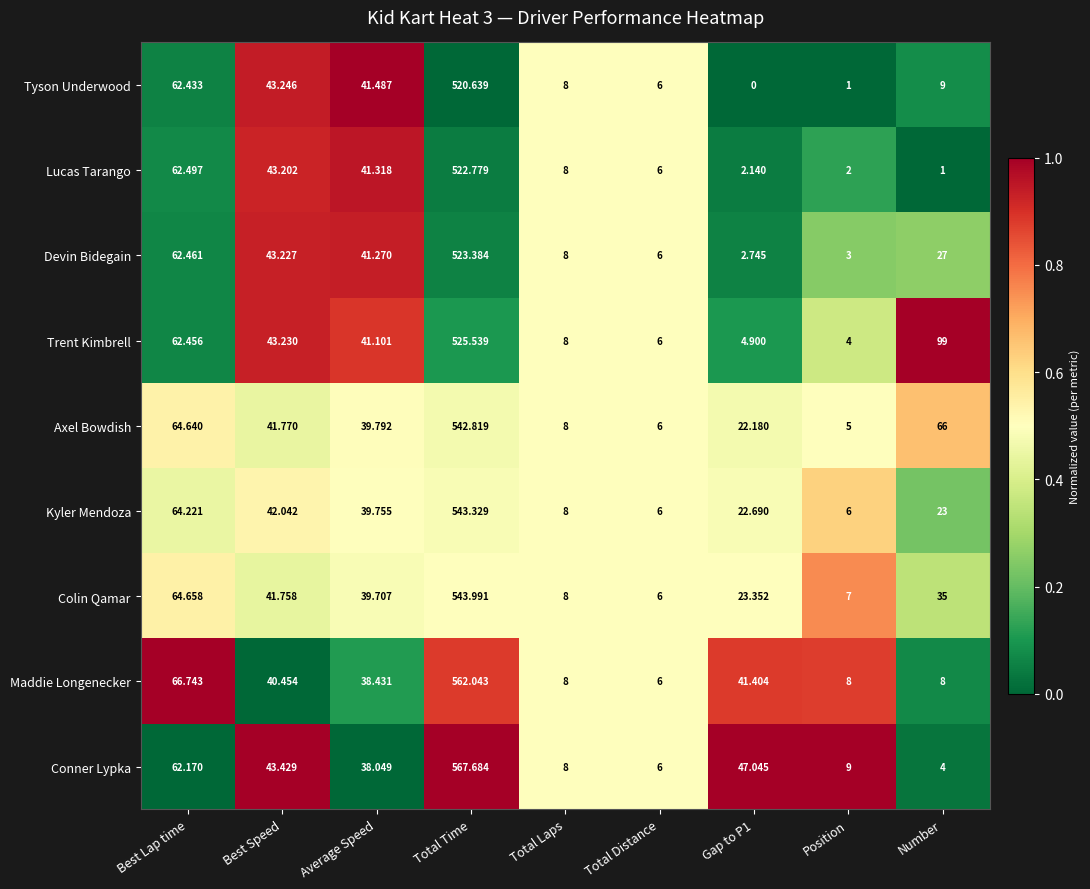

At which label does Conner Lypka reach its minimum?

Number